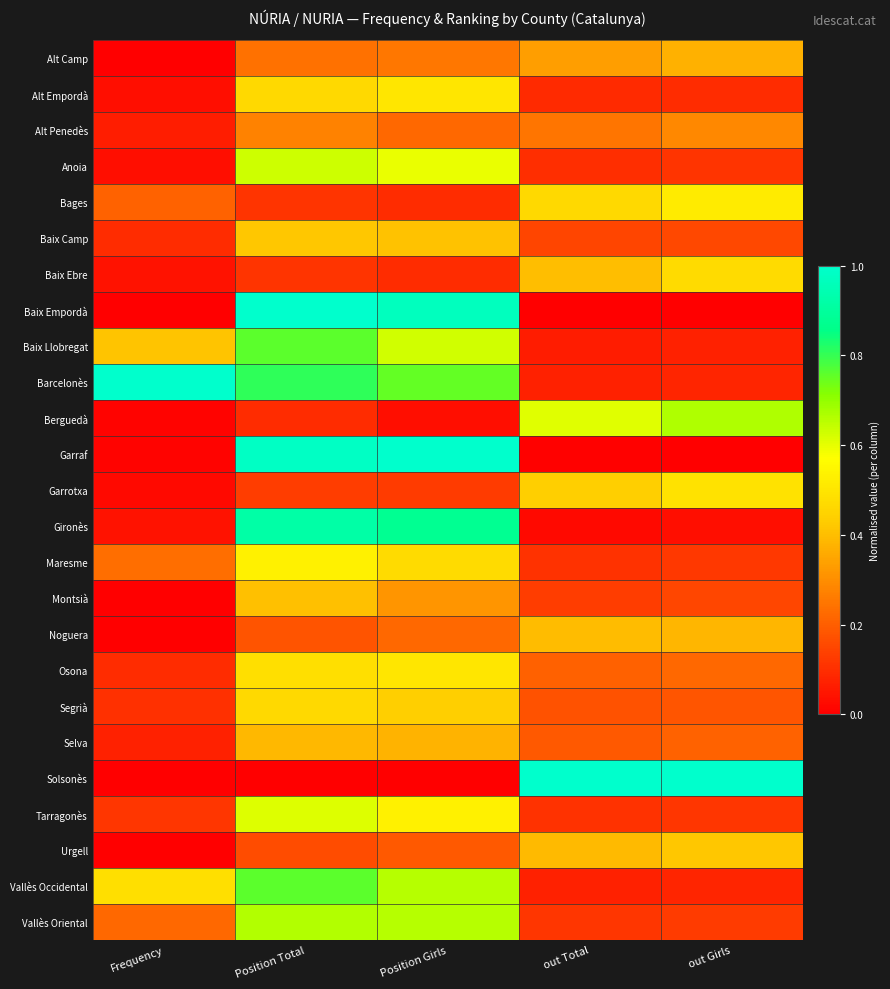

What is the spread (max minus min) of values at out Girls?

1.0